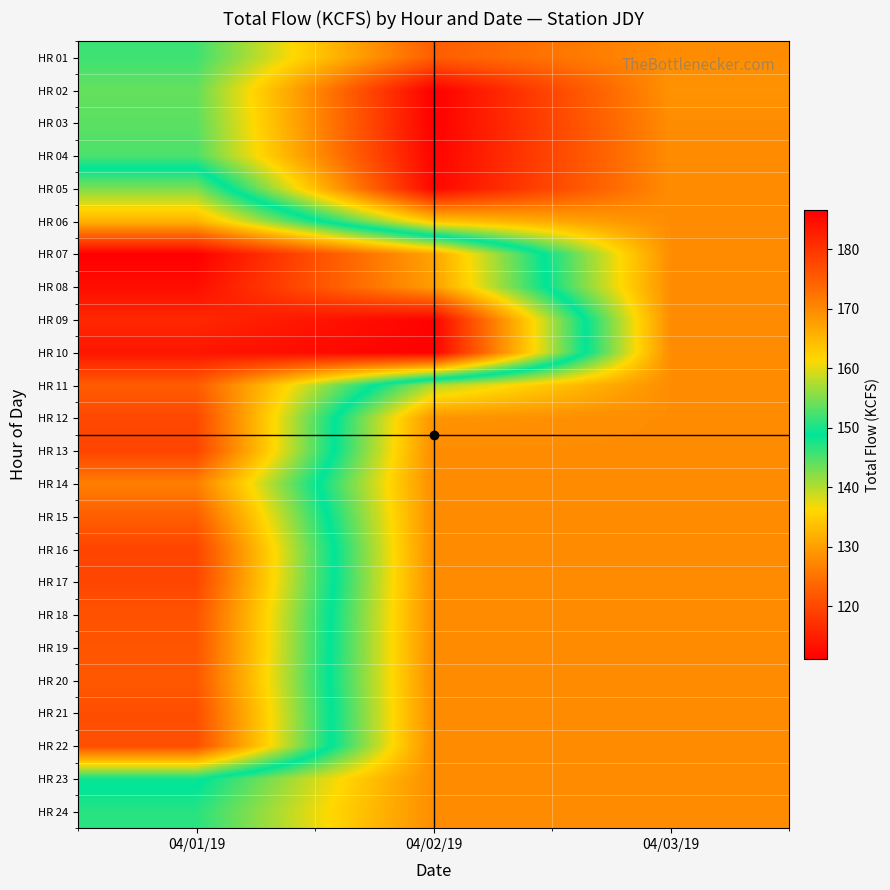

At how many categories does at least one series exceed 124?

3